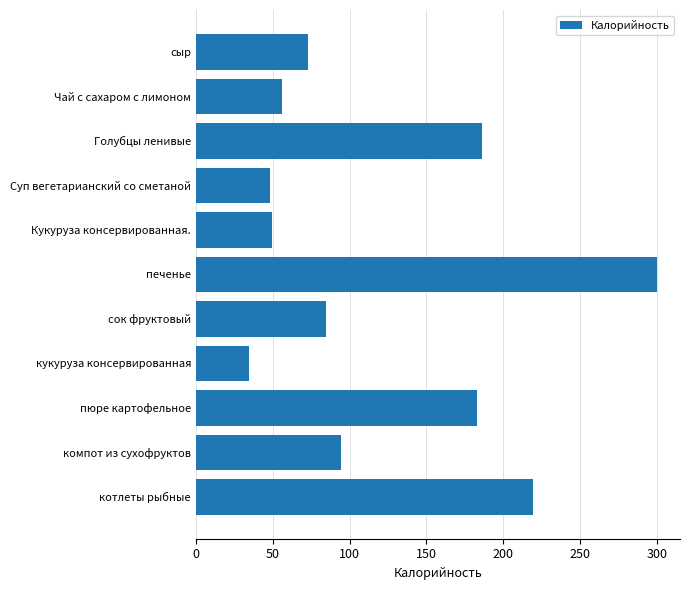

What is the average value?

120.8